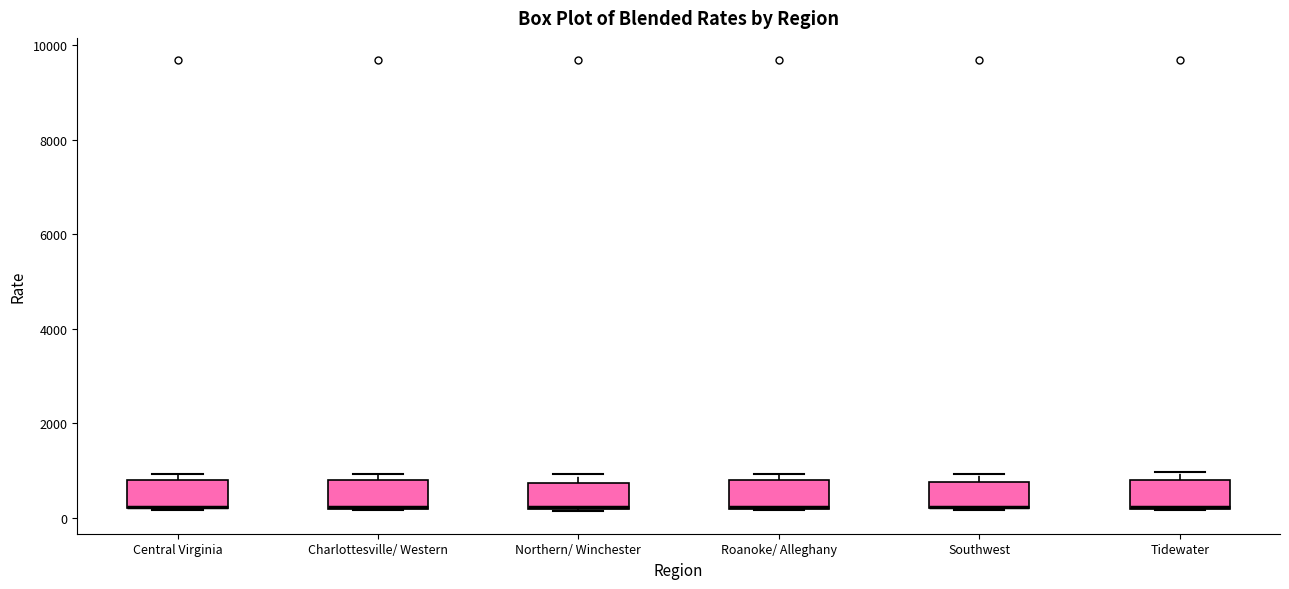

Where is the lower edge of the box for Charlottesville/ Western on the y-axis? The values are not printed on the chart, so give them approximately, as read against the axis.

200